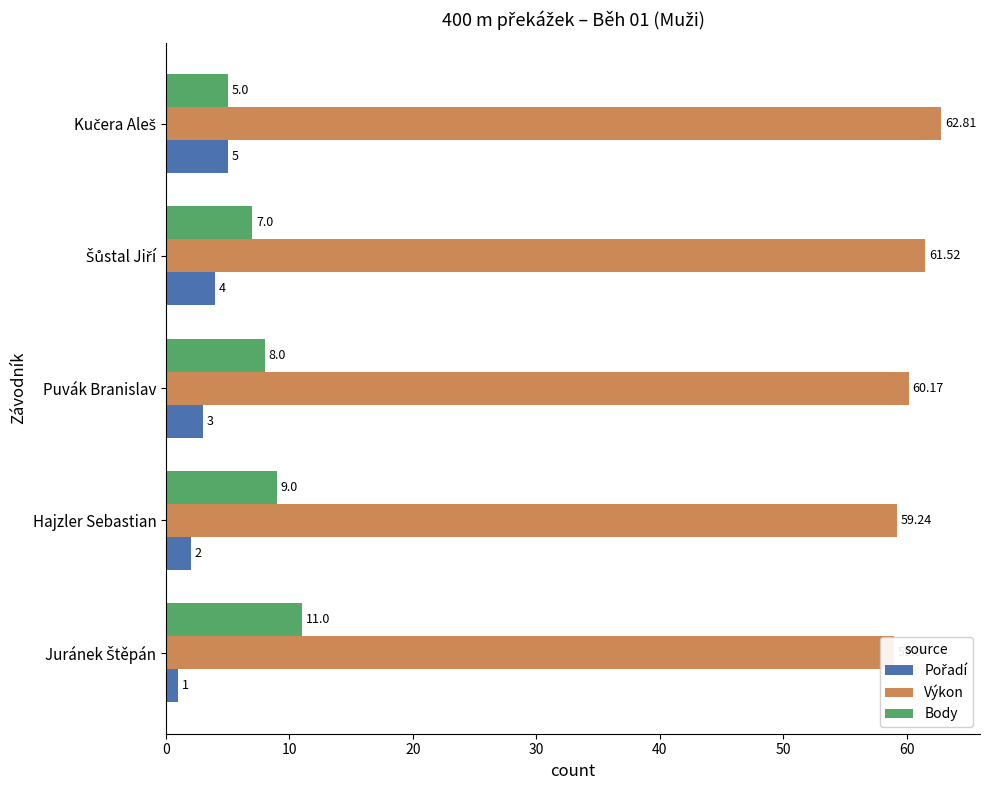

What is the value of the Pořadí bar at the 2nd from the left?

2.0